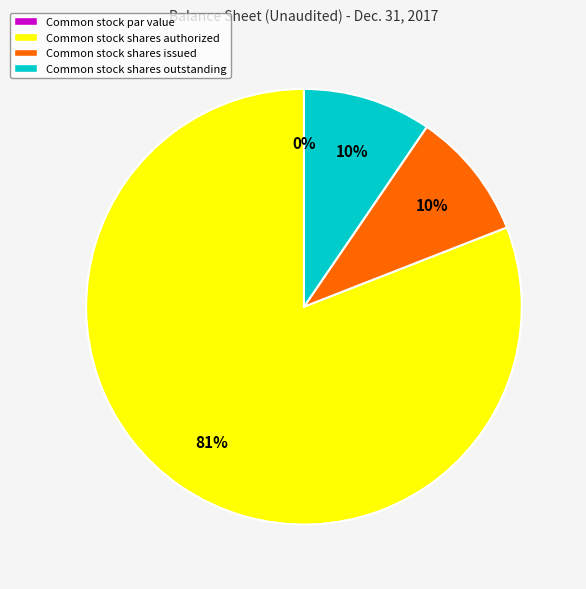

Do Common stock shares issued and Common stock shares authorized together represent more than half of the pie?

Yes